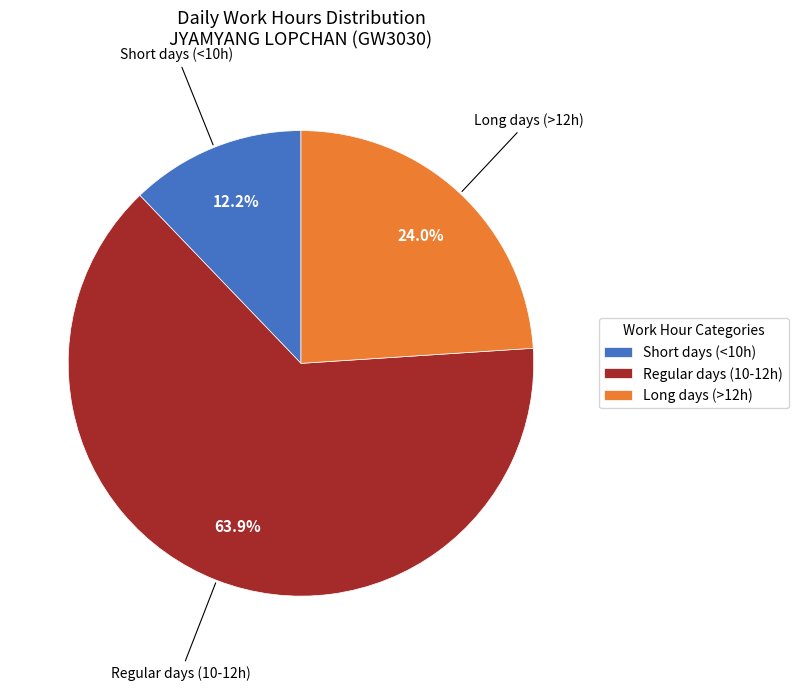

Which has a higher value, Short days (<10h) or Long days (>12h)?

Long days (>12h)